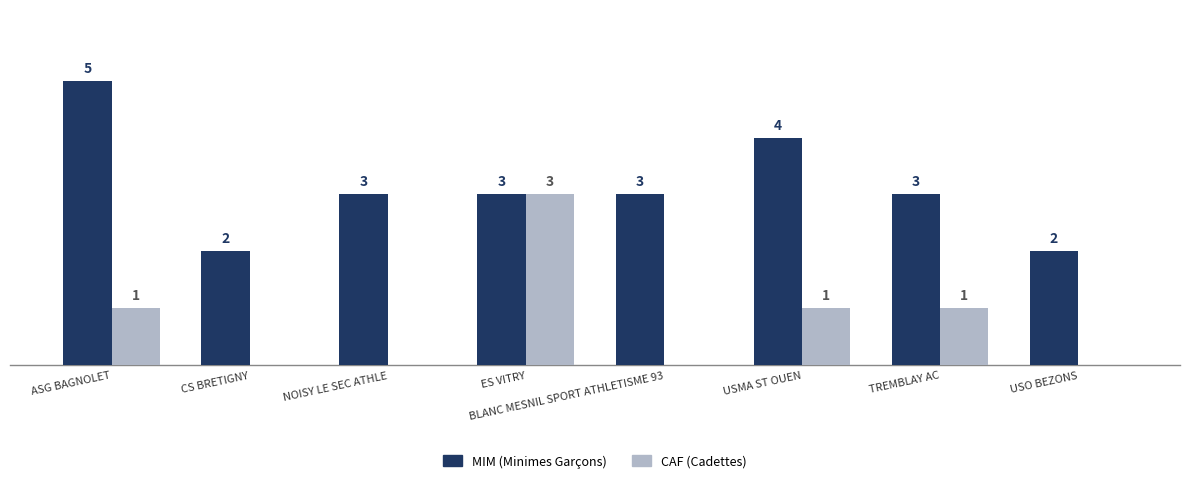

Where does the MIM (Minimes Garçons) series first go above 3?

ASG BAGNOLET